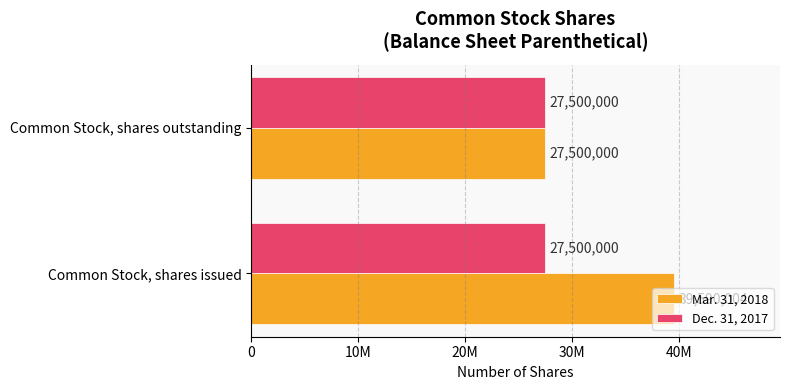

What are all the series names shown in the legend?

Mar. 31, 2018, Dec. 31, 2017